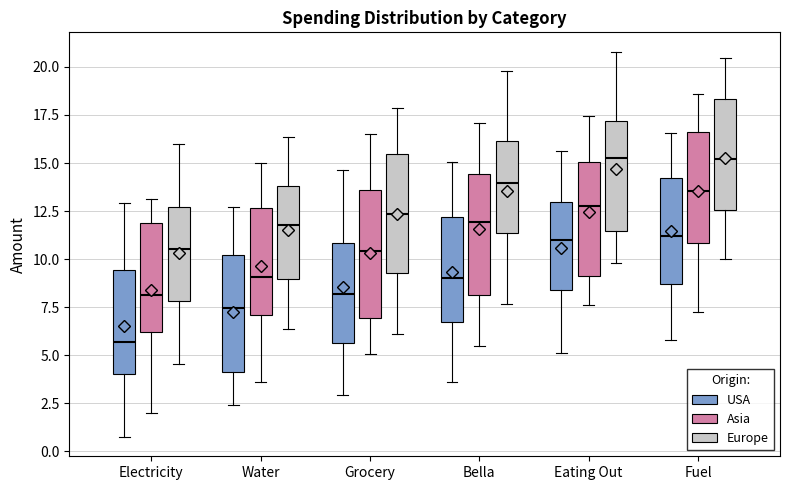

Reading left to right, read every box against the y-axis: the position of its median line, the range the box covers, and the ends of its whiskers. The values are not printed on the chart, so give them approximately, as read against the axis.

Electricity (USA): median 5.5, box 4.0 to 9.5, whiskers 0.5 to 13.0
Electricity (Asia): median 8.0, box 6.0 to 12.0, whiskers 2.0 to 13.0
Electricity (Europe): median 10.5, box 8.0 to 12.5, whiskers 4.5 to 16.0
Water (USA): median 7.5, box 4.0 to 10.0, whiskers 2.5 to 12.5
Water (Asia): median 9.0, box 7.0 to 12.5, whiskers 3.5 to 15.0
Water (Europe): median 12.0, box 9.0 to 14.0, whiskers 6.5 to 16.5
Grocery (USA): median 8.0, box 5.5 to 11.0, whiskers 3.0 to 14.5
Grocery (Asia): median 10.5, box 7.0 to 13.5, whiskers 5.0 to 16.5
Grocery (Europe): median 12.5, box 9.5 to 15.5, whiskers 6.0 to 18.0
Bella (USA): median 9.0, box 7.0 to 12.0, whiskers 3.5 to 15.0
Bella (Asia): median 12.0, box 8.0 to 14.5, whiskers 5.5 to 17.0
Bella (Europe): median 14.0, box 11.5 to 16.0, whiskers 7.5 to 20.0
Eating Out (USA): median 11.0, box 8.5 to 13.0, whiskers 5.0 to 15.5
Eating Out (Asia): median 12.5, box 9.0 to 15.0, whiskers 7.5 to 17.5
Eating Out (Europe): median 15.5, box 11.5 to 17.0, whiskers 10.0 to 21.0
Fuel (USA): median 11.0, box 8.5 to 14.0, whiskers 6.0 to 16.5
Fuel (Asia): median 13.5, box 11.0 to 16.5, whiskers 7.0 to 18.5
Fuel (Europe): median 15.0, box 12.5 to 18.5, whiskers 10.0 to 20.5